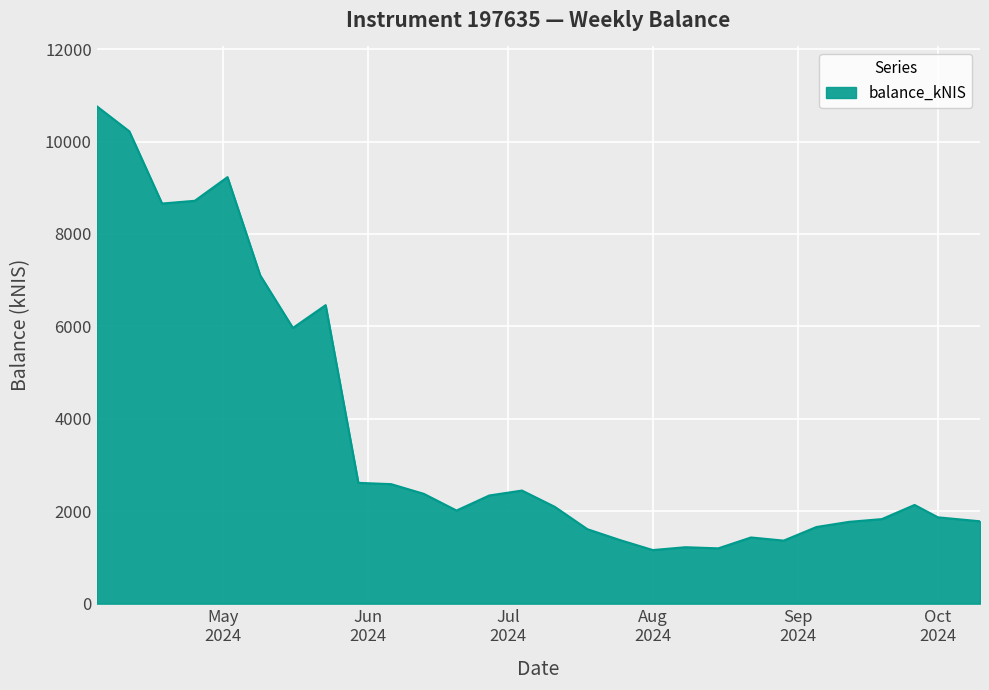

What is the maximum value shown in the chart?

10766.7